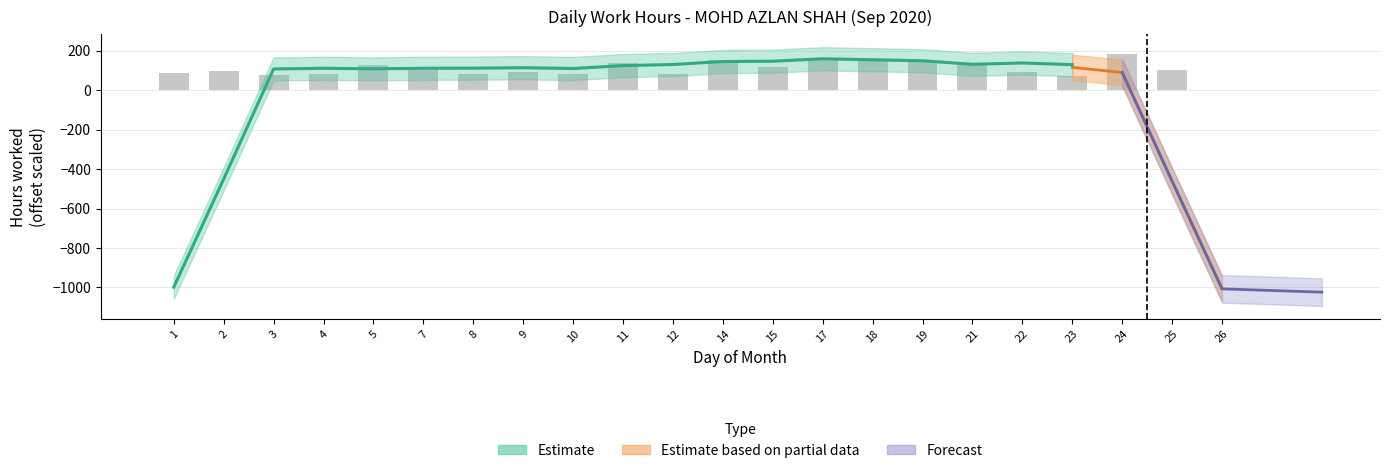

List the labels in order of value, smallest first.

26, 23, 3, 4, 8, 10, 12, 1, 9, 22, 2, 7, 25, 15, 5, 21, 11, 19, 18, 14, 17, 24